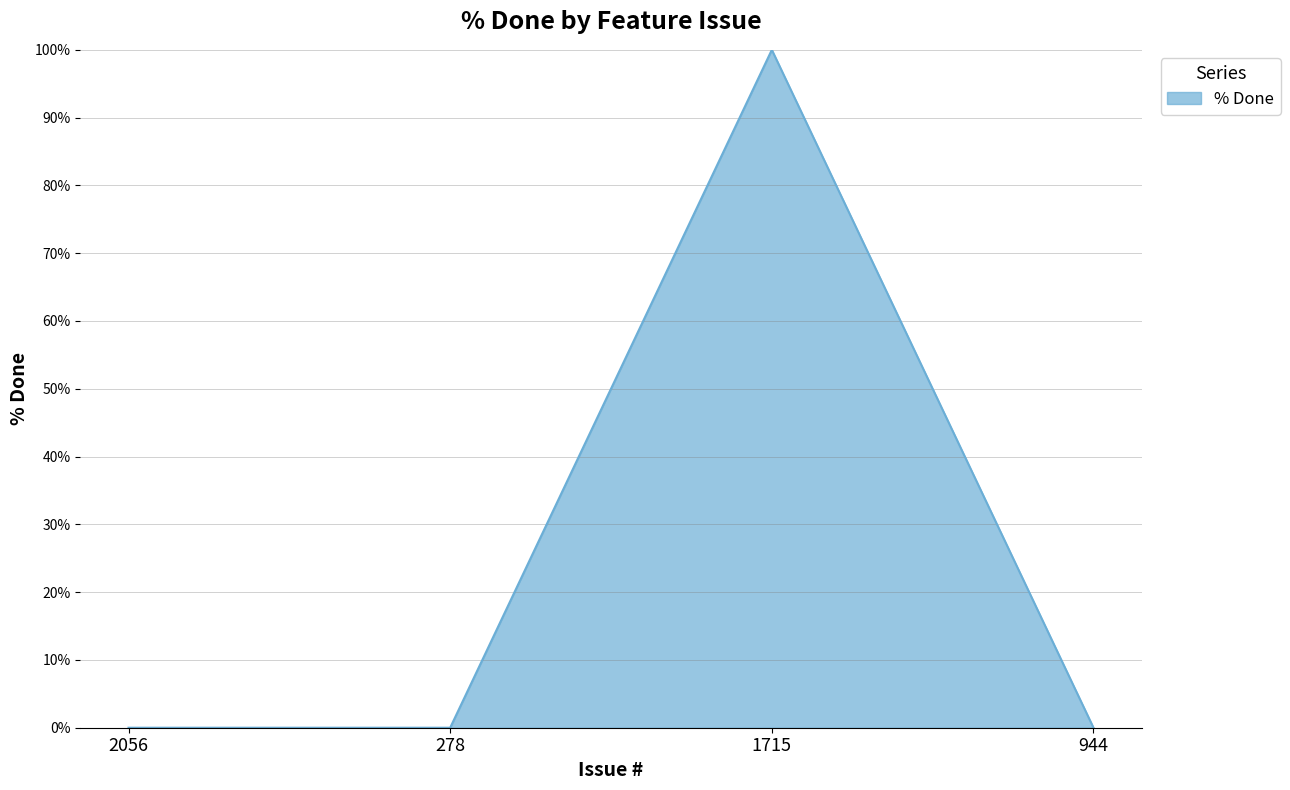

Count the number of categories in the chart.

4